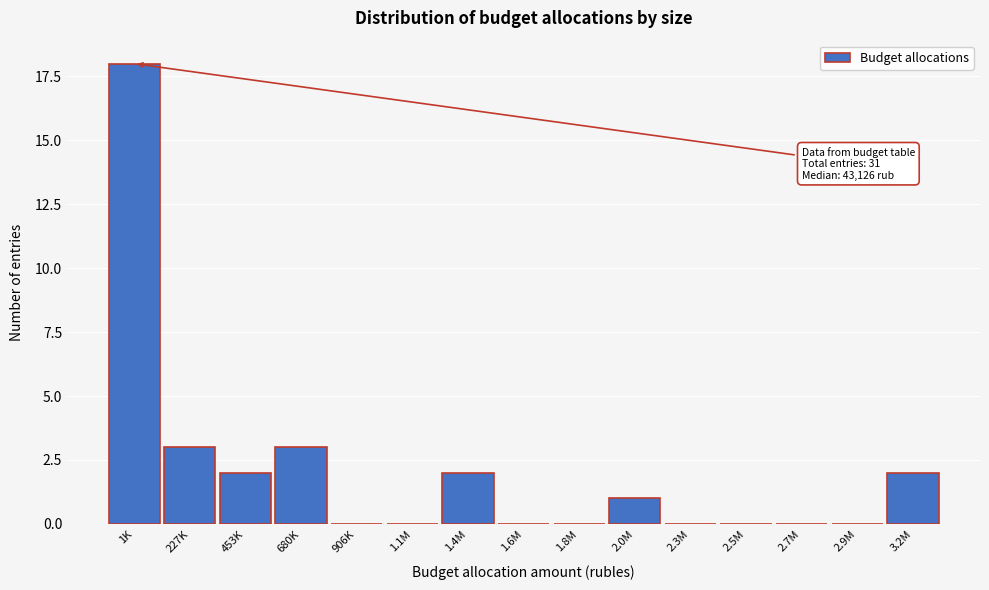

Reading left to right, extract all data points from this chart.

1K=18	227K=3	453K=2	680K=3	906K=0	1.1M=0	1.4M=2	1.6M=0	1.8M=0	2.0M=1	2.3M=0	2.5M=0	2.7M=0	2.9M=0	3.2M=2